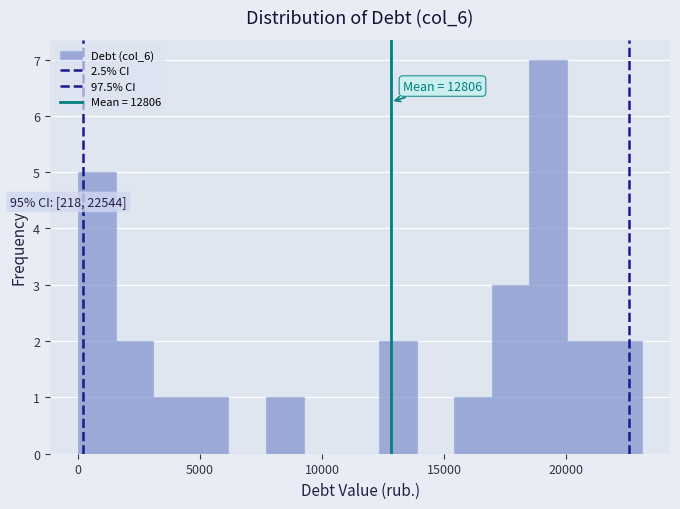

Around what value on the x-axis is the tallest bar? Give the approximate position of its centre, as read against the axis.

19500